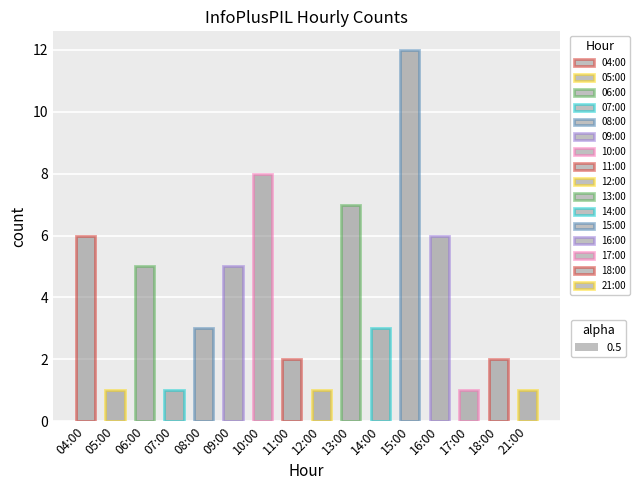

What is the maximum value shown in the chart?

12